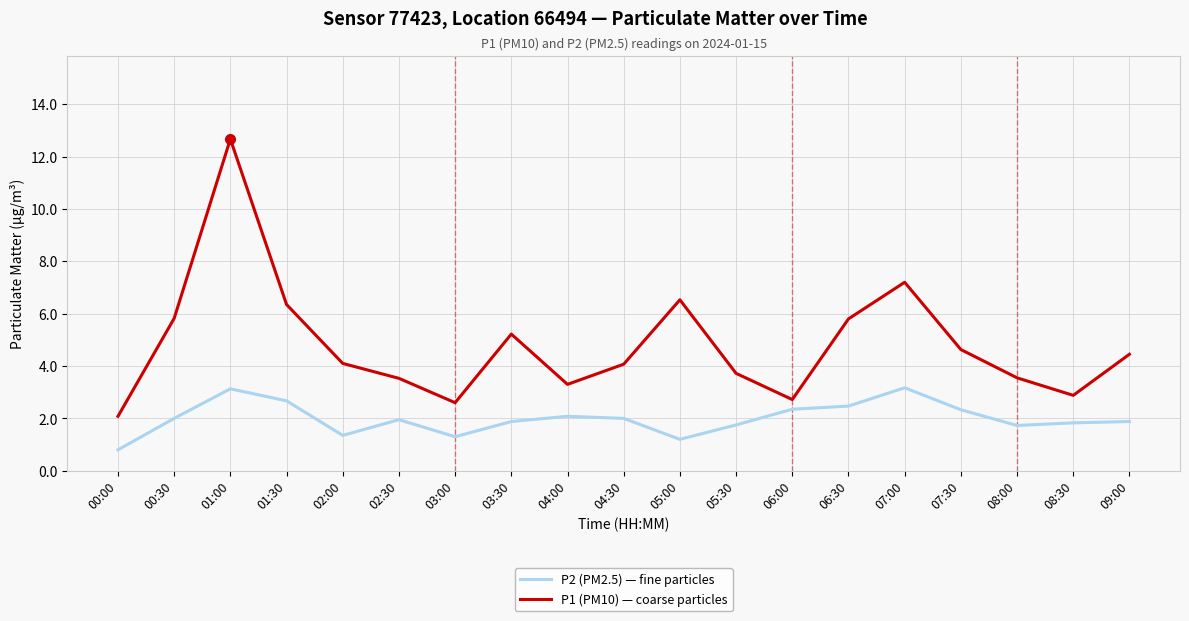

Is the value of P1 (PM10) — coarse particles at 02:00 greater than the value of P2 (PM2.5) — fine particles at 06:30?

Yes